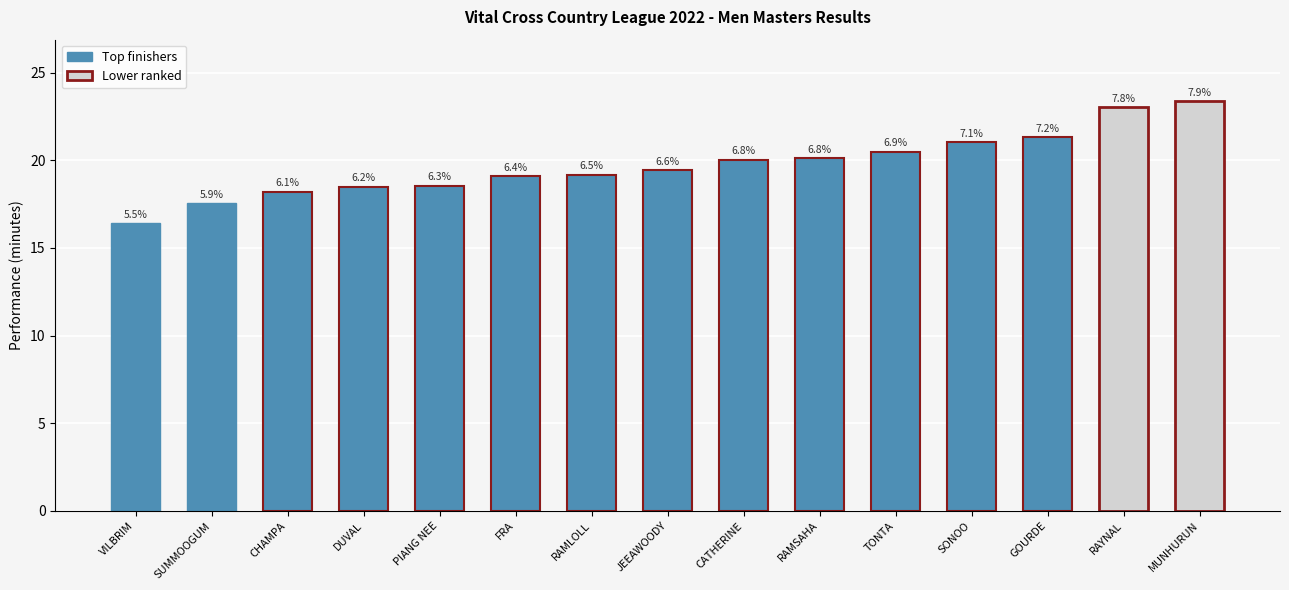

The chart shows a value of 31.9 at SONOO. True or false?

False